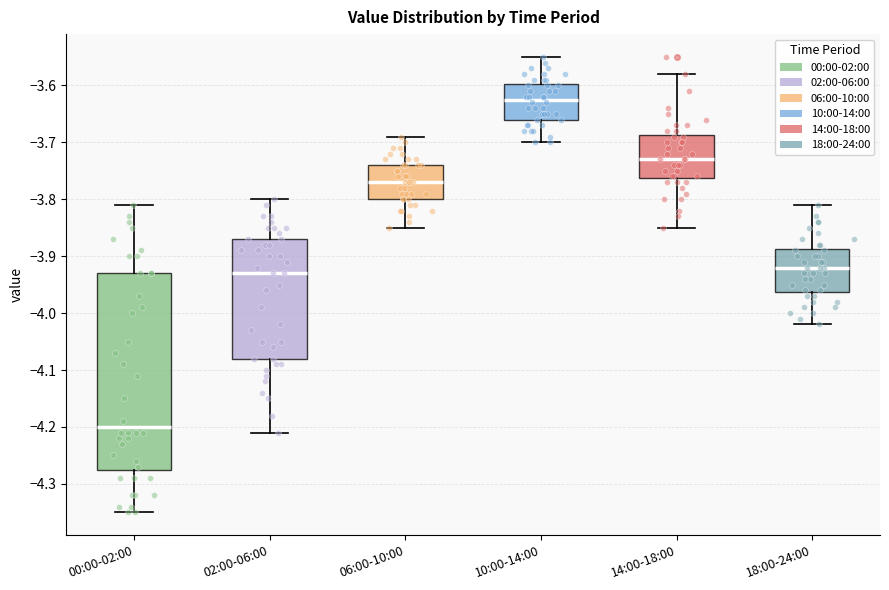

Which box's median line is the highest?

10:00-14:00